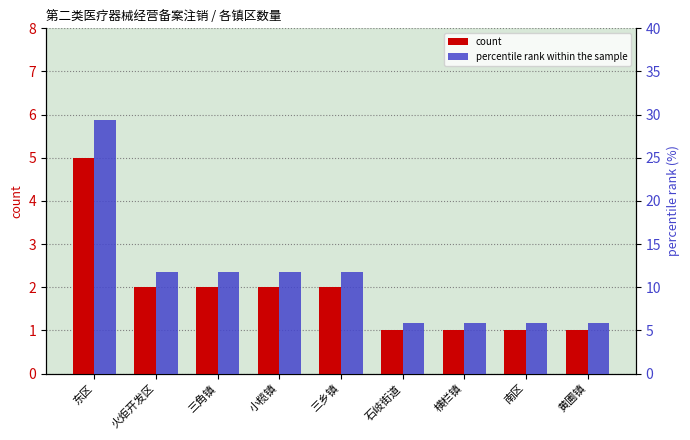

What is the spread (max minus min) of values at 石岐街道?

4.9